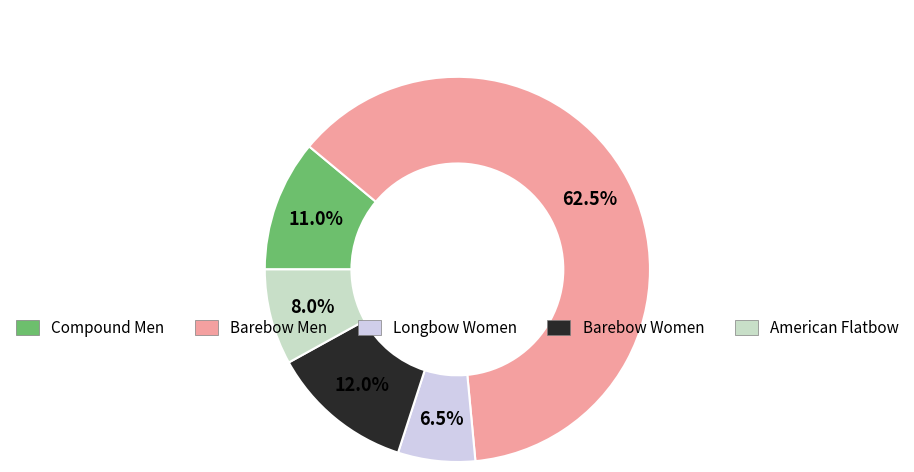

Does any single category account for the majority?

Yes